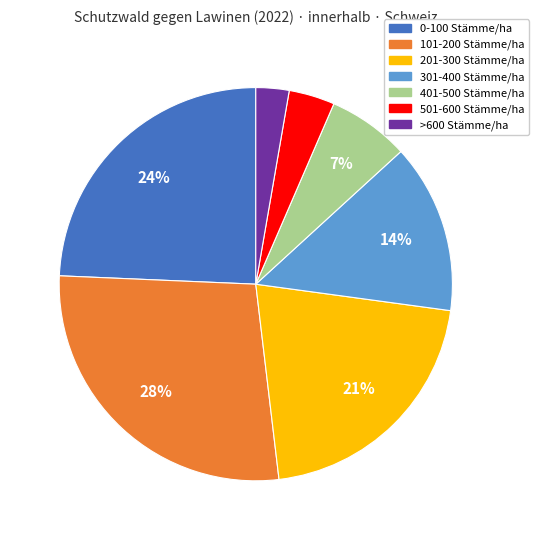

How many segments does this pie chart have?

7